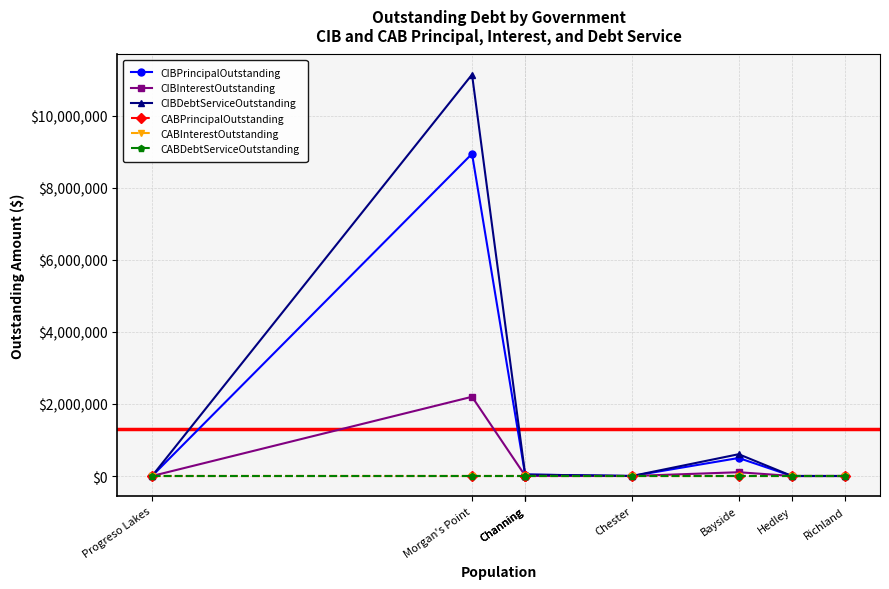

Between Channing and Morgan's Point, which series saw the biggest shift?

CIBDebtServiceOutstanding